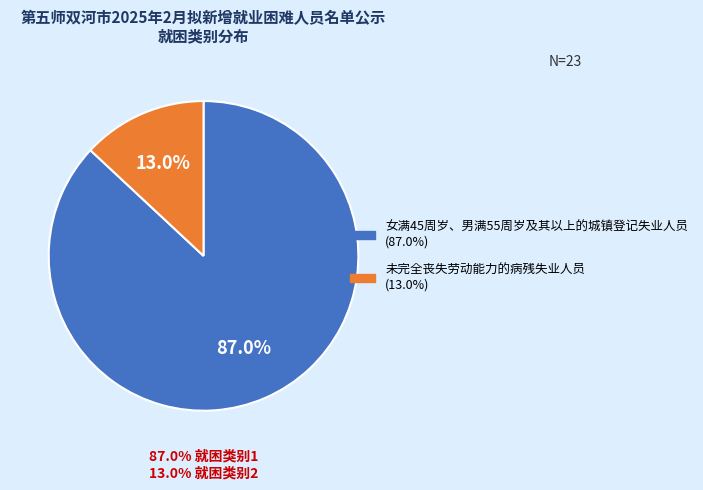

Count the number of slices in the pie.

2